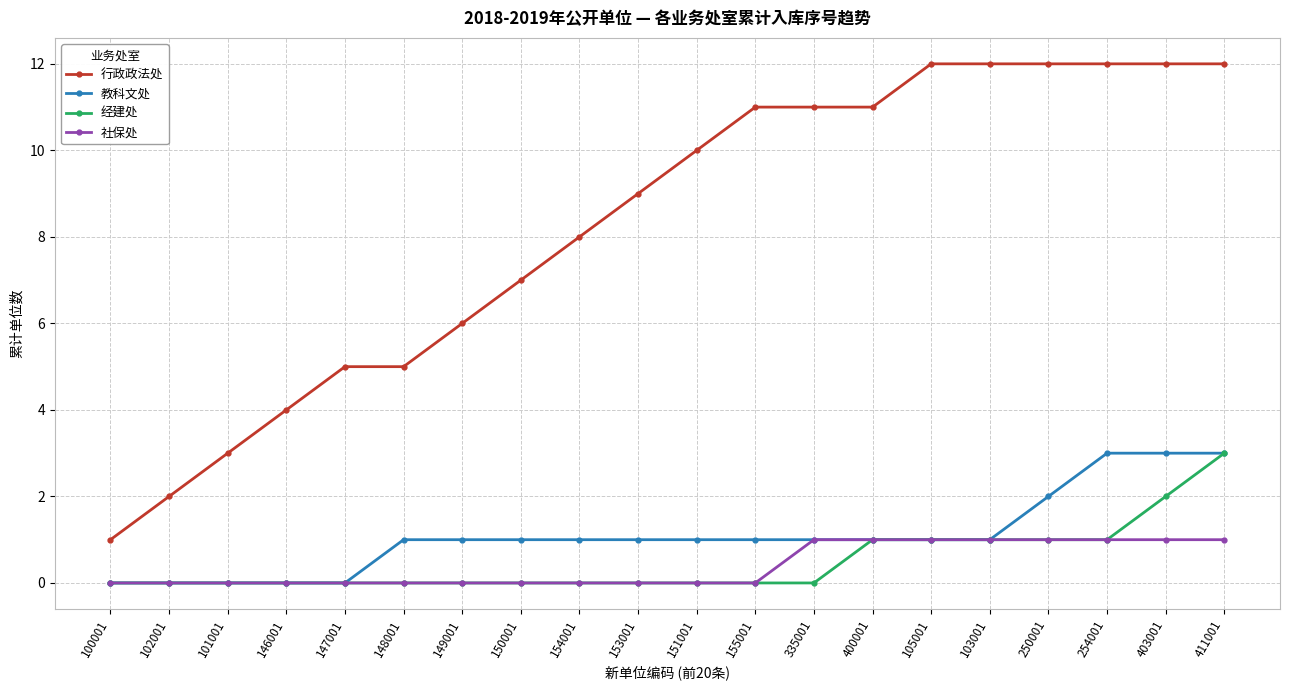

The 行政政法处 series shows 12 at 254001. True or false?

True